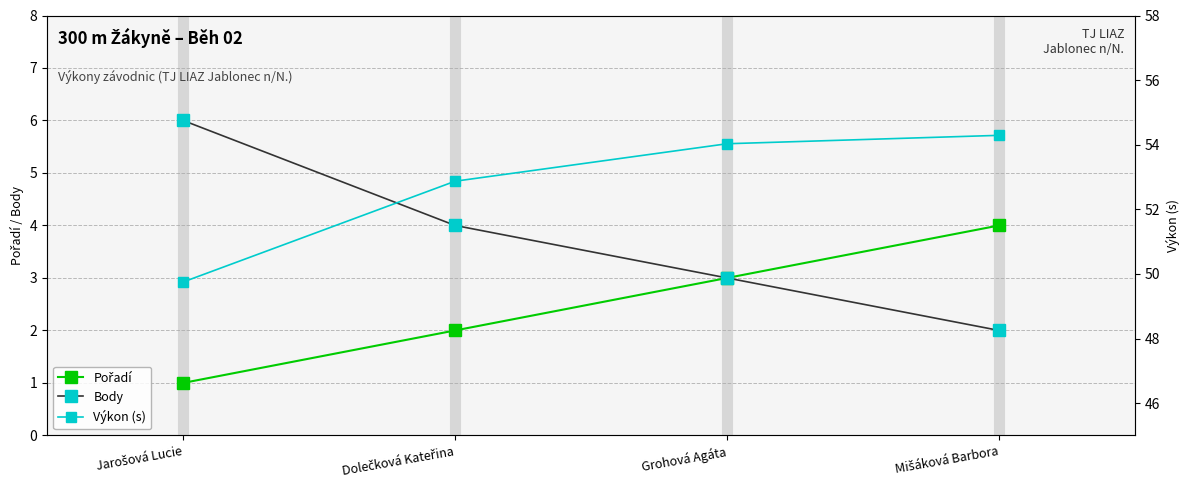

How many data points in Body are above 4?

1